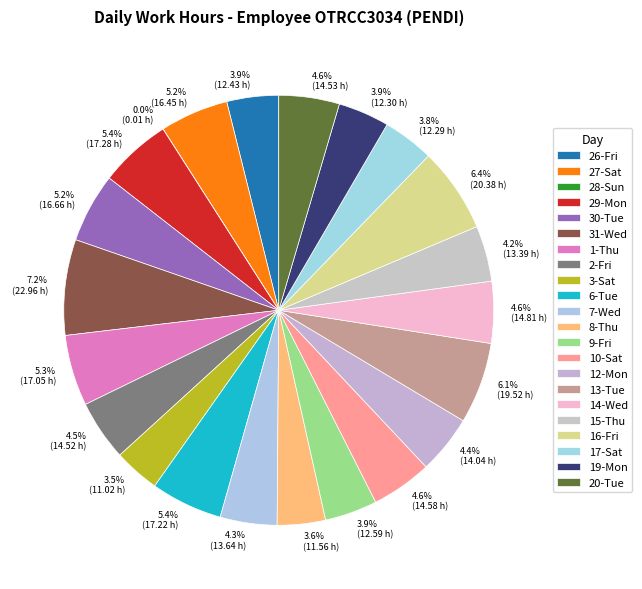

Is the sum of 5.2% (16.45 h) and 4.6% (14.53 h) greater than half?

No